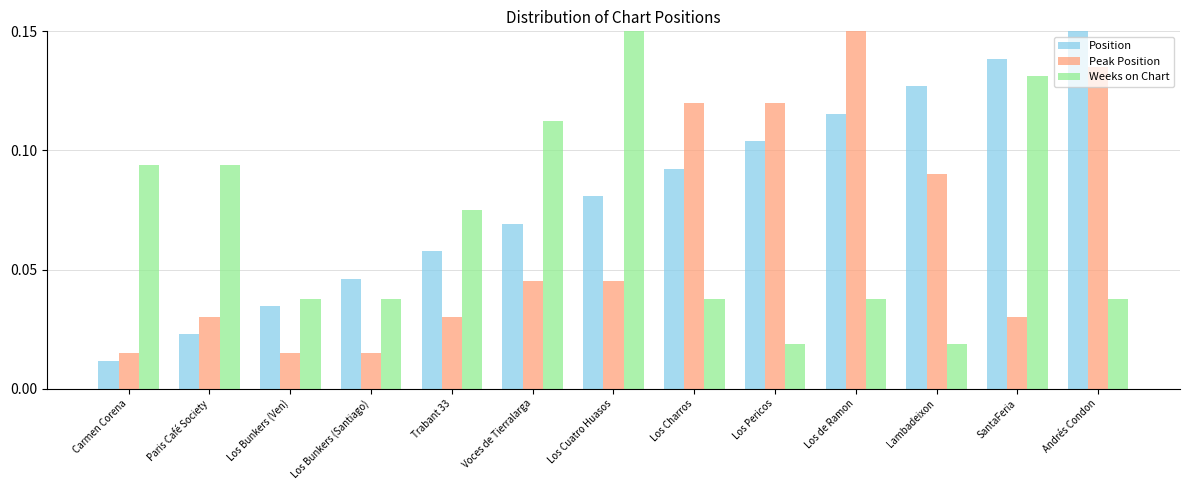

What is the sum of the Position values at Los de Ramon and Los Pericos?

0.2